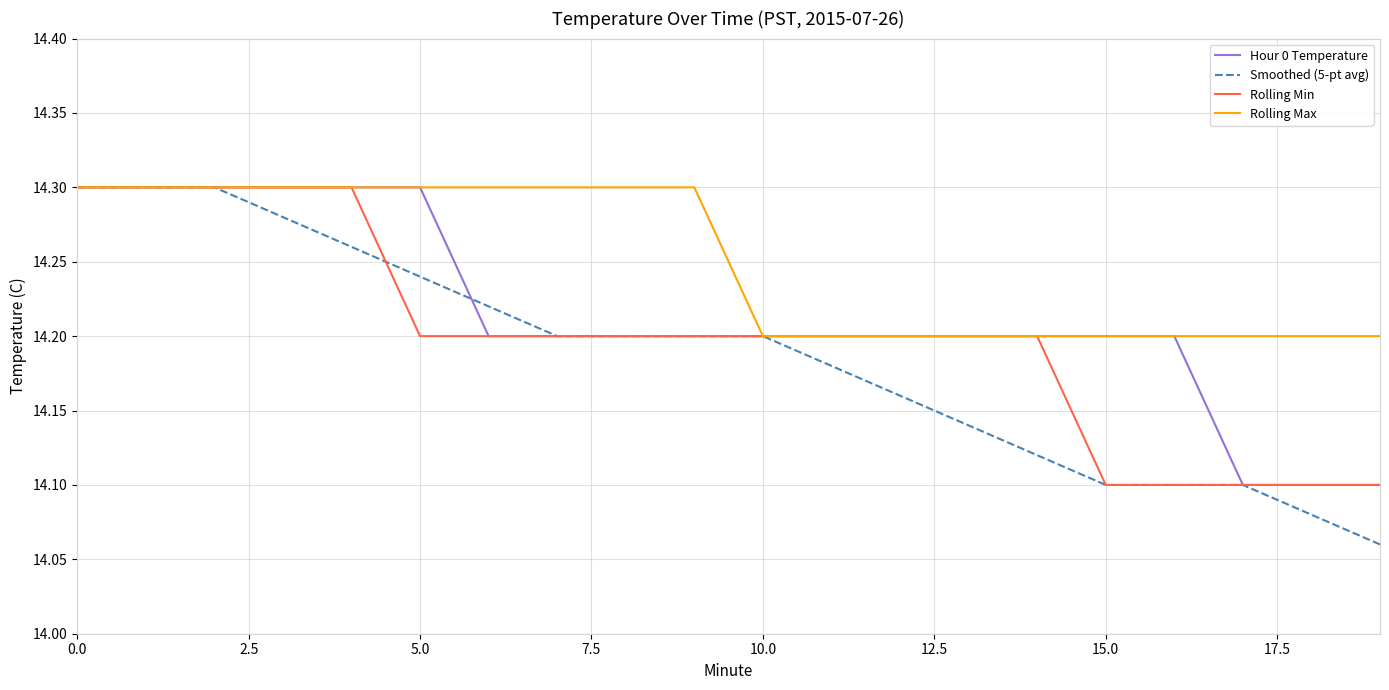

What is the difference between the second highest and minimum values in the Smoothed (5-pt avg) series?

0.2